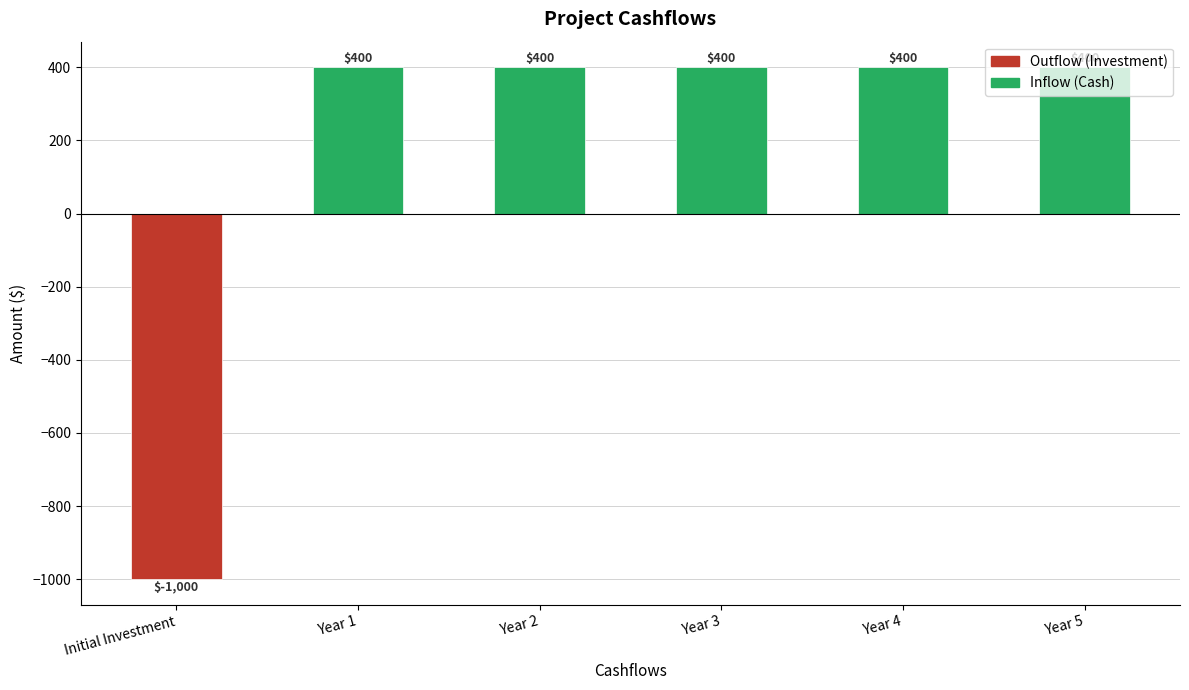

True or false: the data shows 177 at Year 5.

False